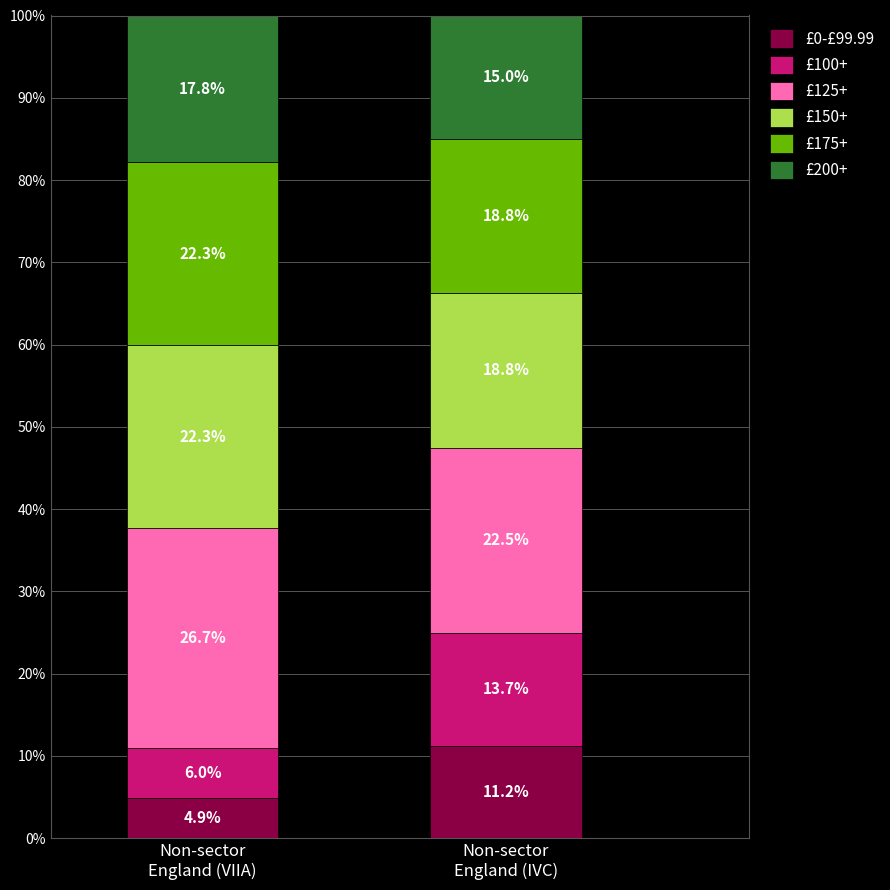

Reading right to left, transcribe the values for £0-£99.99.

11.2	4.9